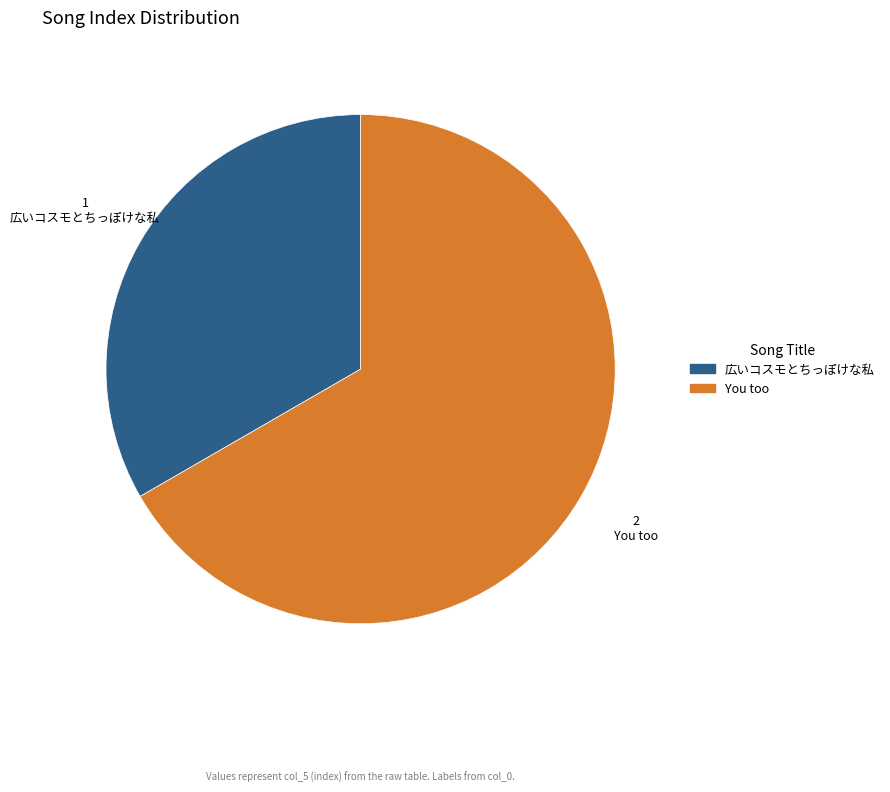

Rank the categories by value from lowest to highest.

広いコスモとちっぽけな私, You too